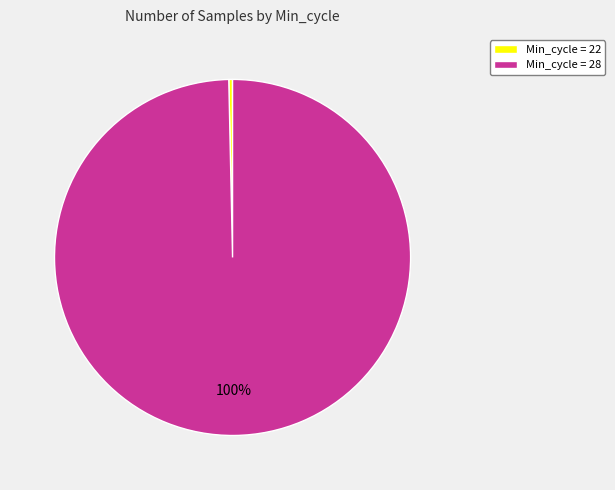

Which slice is the largest?

Min_cycle = 28